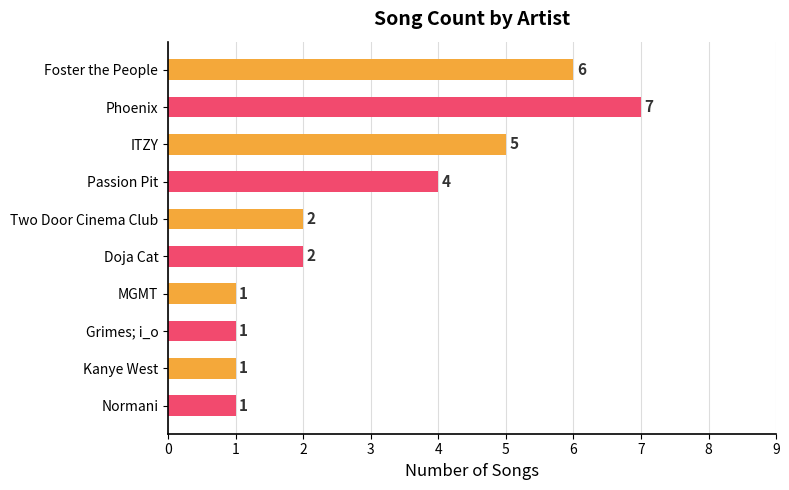

Are the bars grouped side by side (vs. stacked)?

No